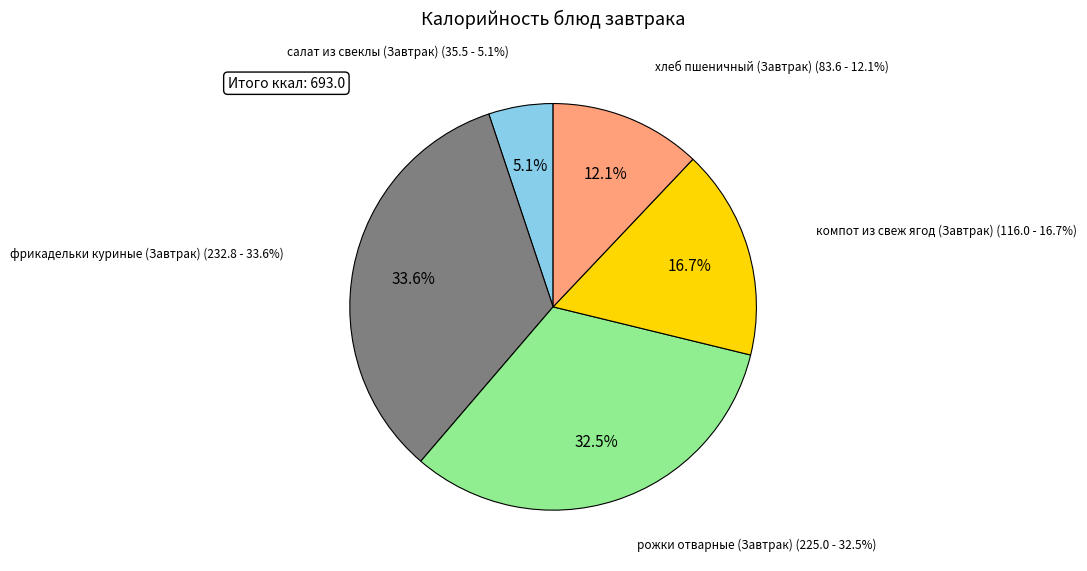

Between салат из свеклы (Завтрак) and рожки отварные (Завтрак), which is larger?

рожки отварные (Завтрак)